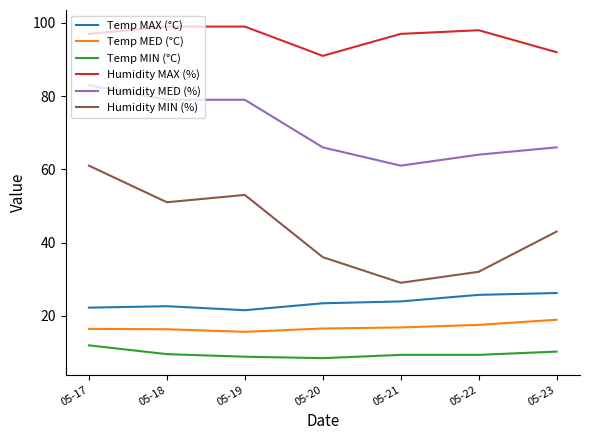

The value of Humidity MIN (%) at 05-19 is 83.5. True or false?

False